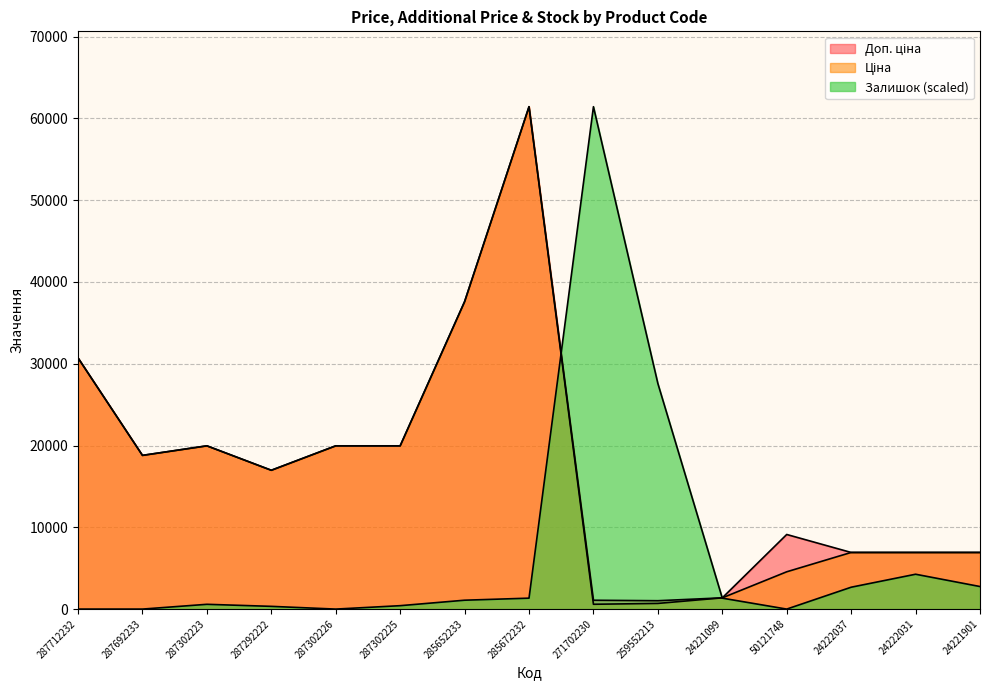

How many lines are shown in the chart?

3